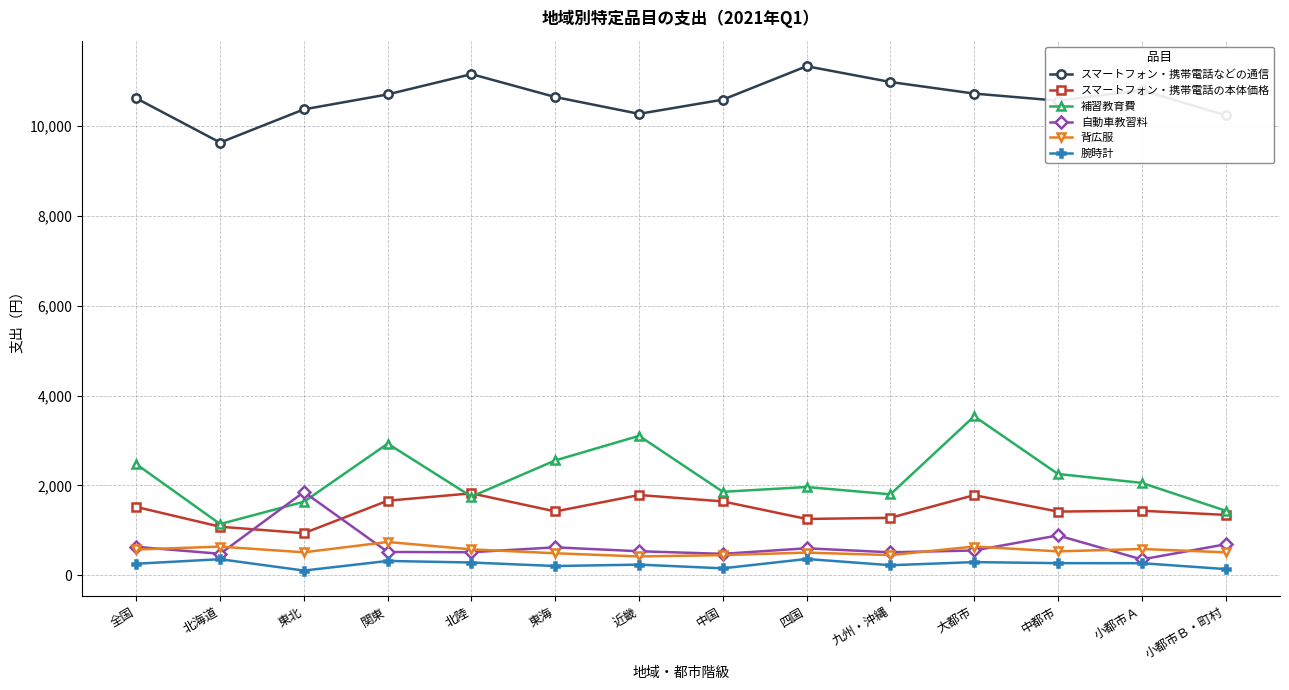

Is the value of 自動車教習料 at 関東 greater than the value of スマートフォン・携帯電話の本体価格 at 大都市?

No